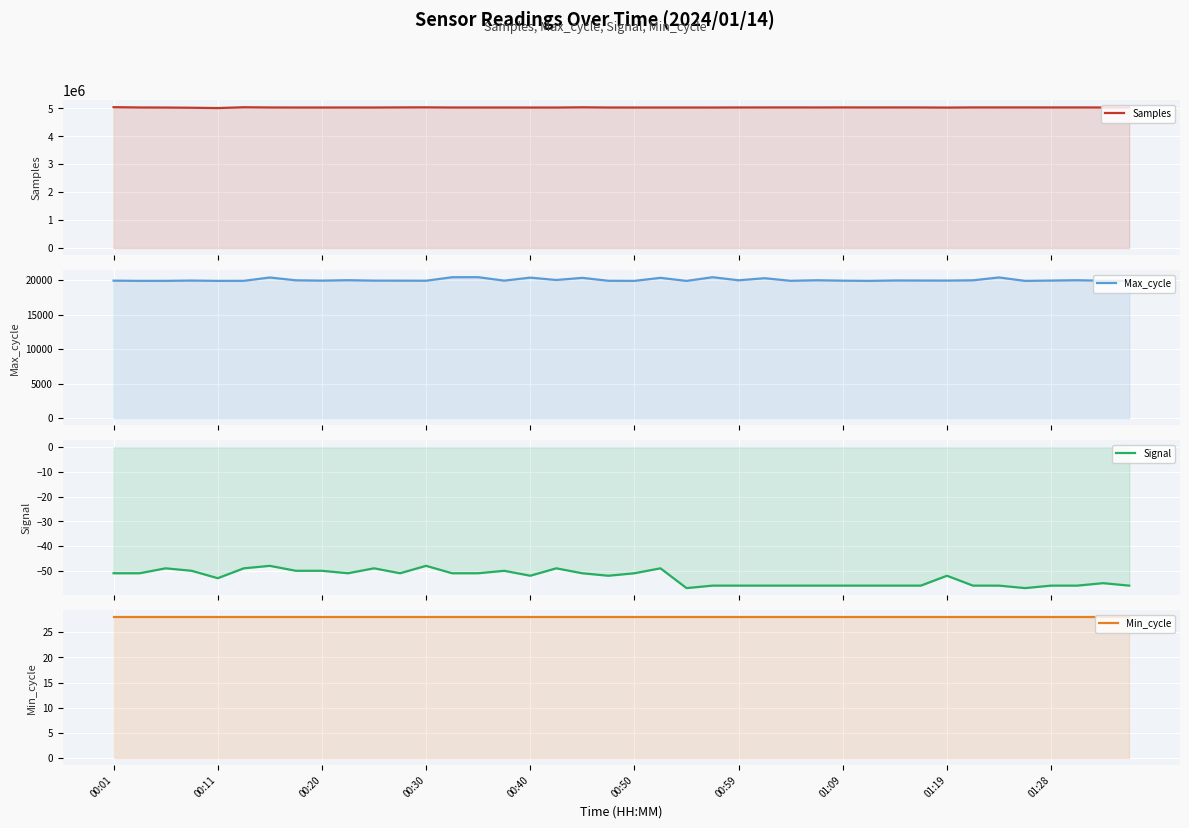

Reading left to right, transcribe all the data shown in this chart.

Samples: 5044353	5033672	5031004	5023715	5012261	5041365	5033836	5032153	5031917	5032328	5032093	5035759	5037825	5032266	5032138	5032222	5031488	5031263	5039482	5032116	5031615	5031788	5031863	5031534	5033794	5034176	5034878	5033878	5035864	5034434	5034940	5033812	5029765	5035256	5034976	5035324	5034205	5034620	5033628	5034992
Max_cycle: 19948	19914	19917	19960	19913	19919	20405	19996	19951	20011	19949	19944	19935	20444	20451	19948	20385	20043	20353	19928	19913	20355	19909	20446	20000	20300	19923	20005	19943	19913	19971	19964	19956	19997	20410	19913	19959	20008	19935	19920
Signal: -51	-51	-49	-50	-53	-49	-48	-50	-50	-51	-49	-51	-48	-51	-51	-50	-52	-49	-51	-52	-51	-49	-57	-56	-56	-56	-56	-56	-56	-56	-56	-56	-52	-56	-56	-57	-56	-56	-55	-56
Min_cycle: 28	28	28	28	28	28	28	28	28	28	28	28	28	28	28	28	28	28	28	28	28	28	28	28	28	28	28	28	28	28	28	28	28	28	28	28	28	28	28	28